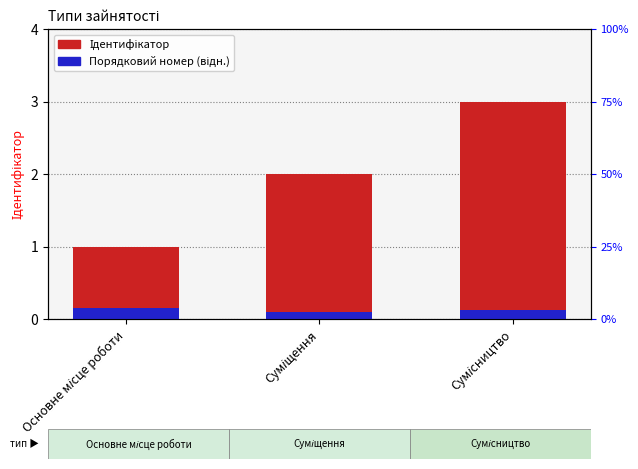

What is the label of the 2nd bar from the right?

Суміщення